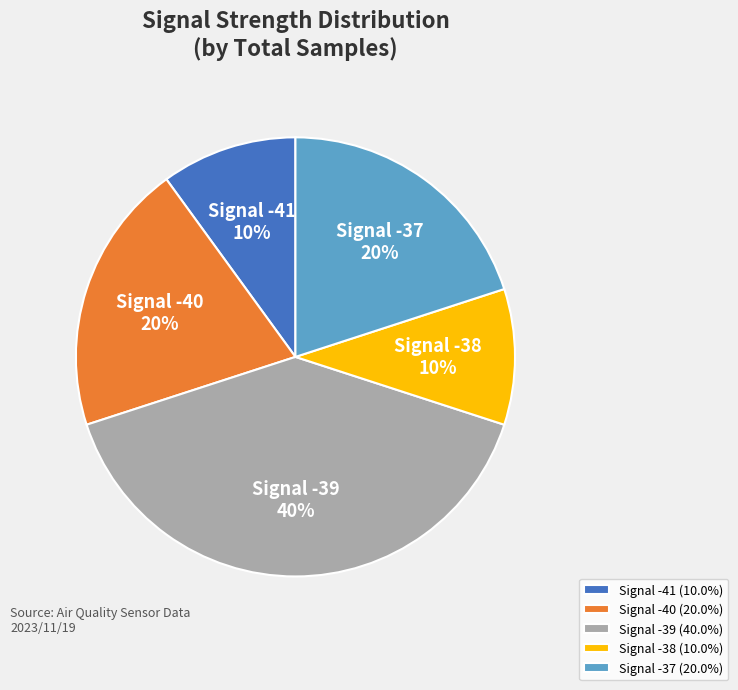

How many slices are in this pie chart?

5